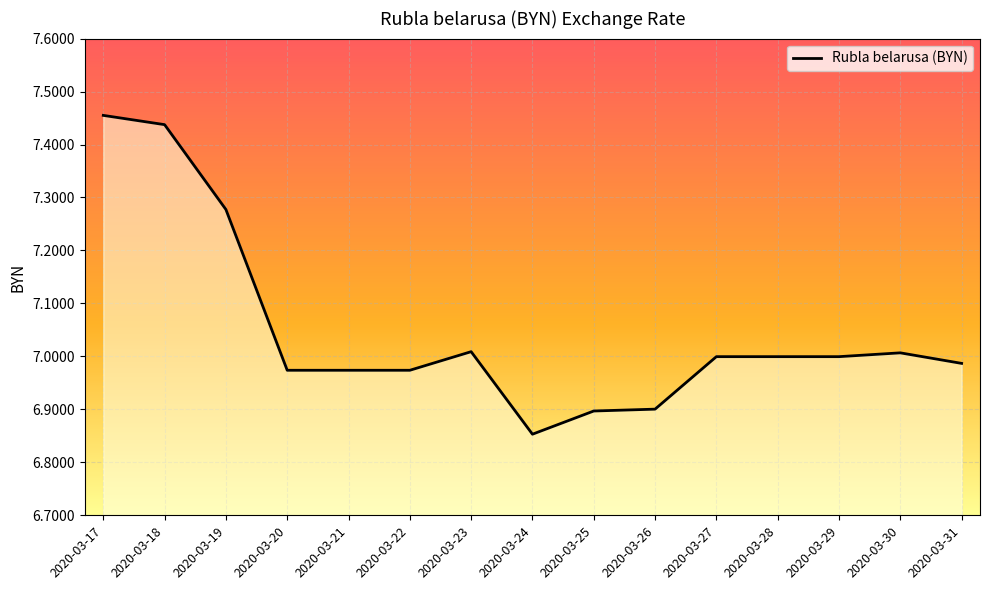

The chart shows a value of 7.0 at 2020-03-21. True or false?

True